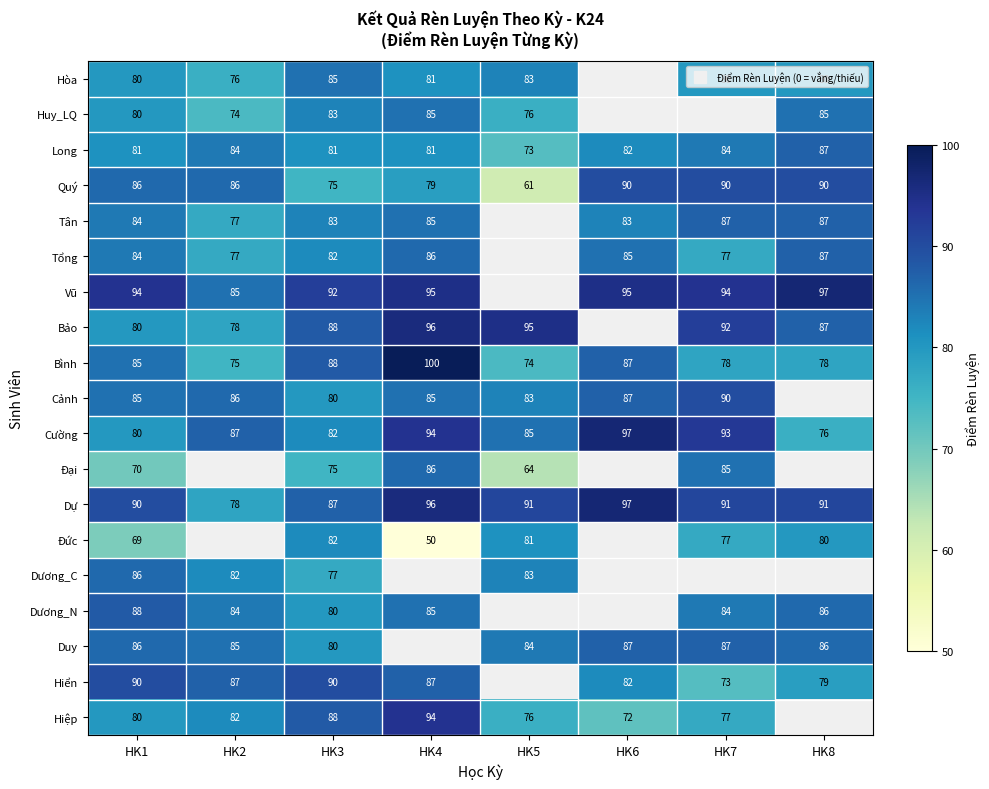

True or false: Duy has a value of 87.0 at HK7.

True